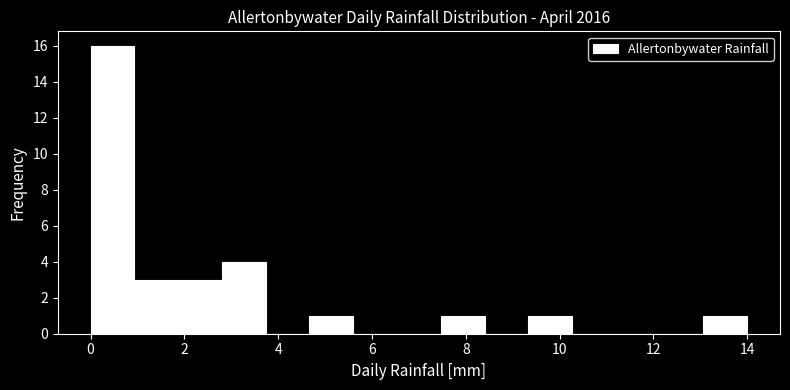

What is the height of the bar covering 7.4 to 8.4 on the x-axis? Neither the bar edges nor the heights are printed on the chart, so give them approximately, as read against the axes.

1